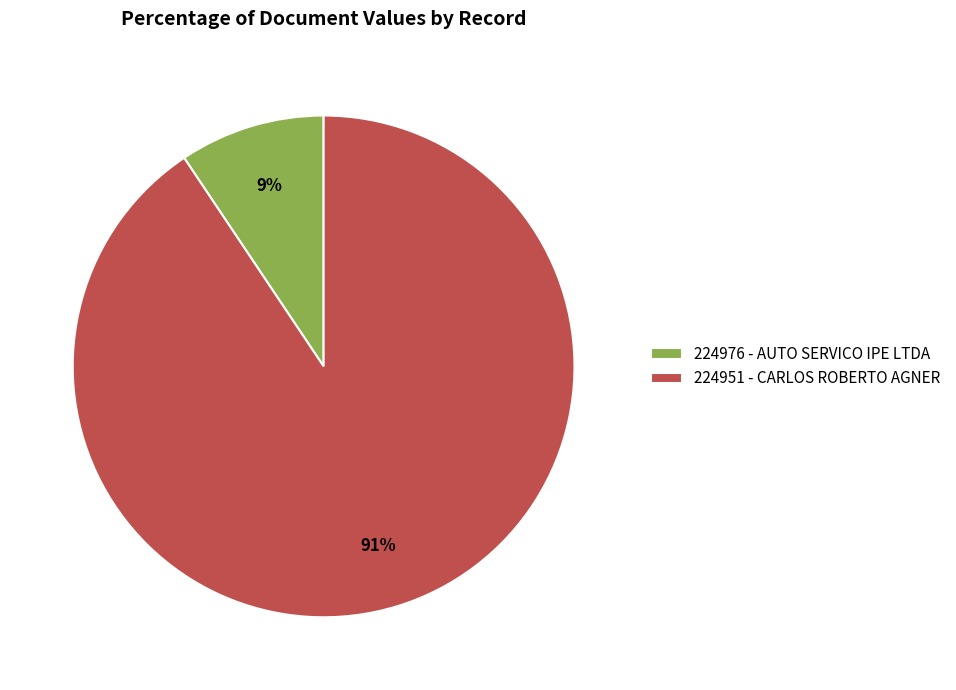

To the nearest percent, what portion does 224976 - AUTO SERVICO IPE LTDA represent?

9%